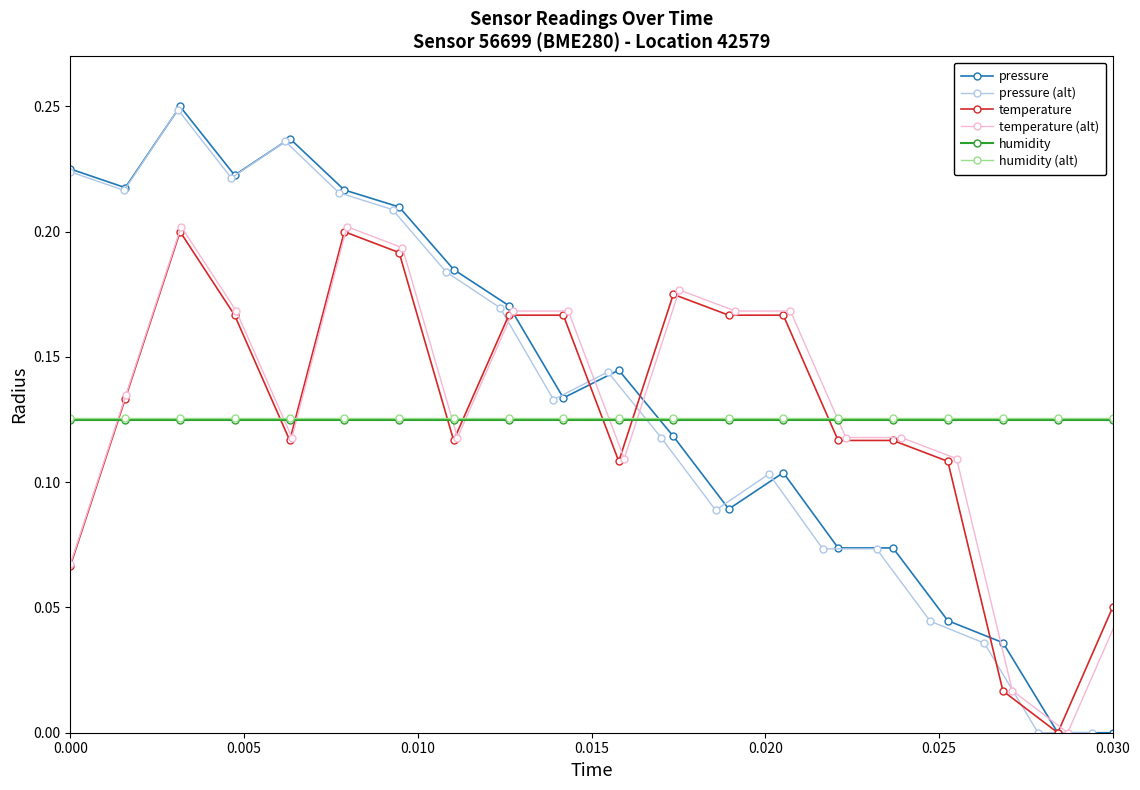

How many intersections are there between pressure and humidity (alt)?

1